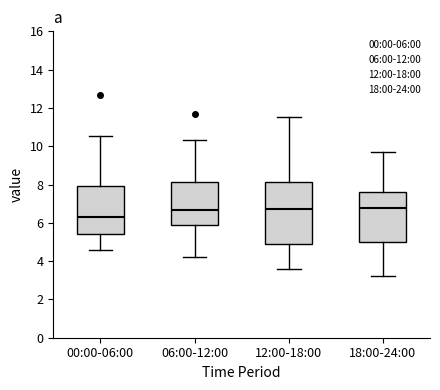

Reading left to right, read every box against the y-axis: the position of its median line, the range the box covers, and the ends of its whiskers. The values are not printed on the chart, so give them approximately, as read against the axis.

00:00-06:00: median 6.4, box 5.4 to 8.0, whiskers 4.6 to 10.6
06:00-12:00: median 6.6, box 5.8 to 8.2, whiskers 4.2 to 10.4
12:00-18:00: median 6.8, box 5.0 to 8.2, whiskers 3.6 to 11.6
18:00-24:00: median 6.8, box 5.0 to 7.6, whiskers 3.2 to 9.6